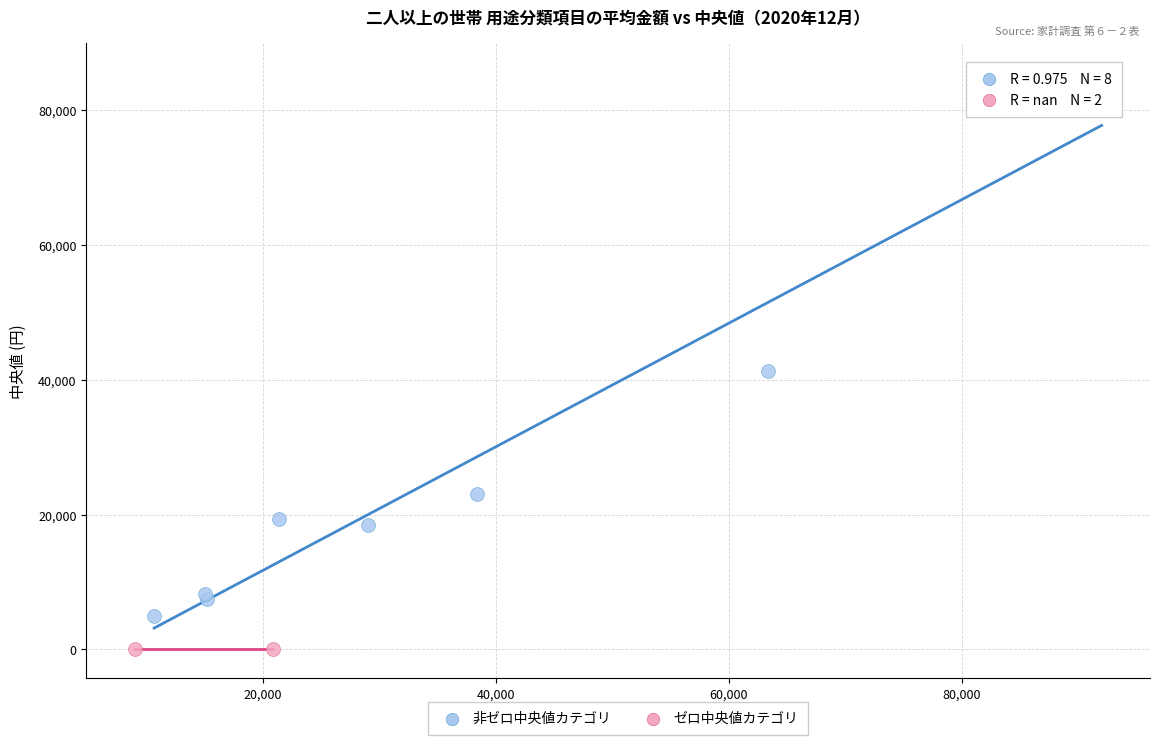

What are all the series names shown in the legend?

非ゼロ中央値カテゴリ, ゼロ中央値カテゴリ